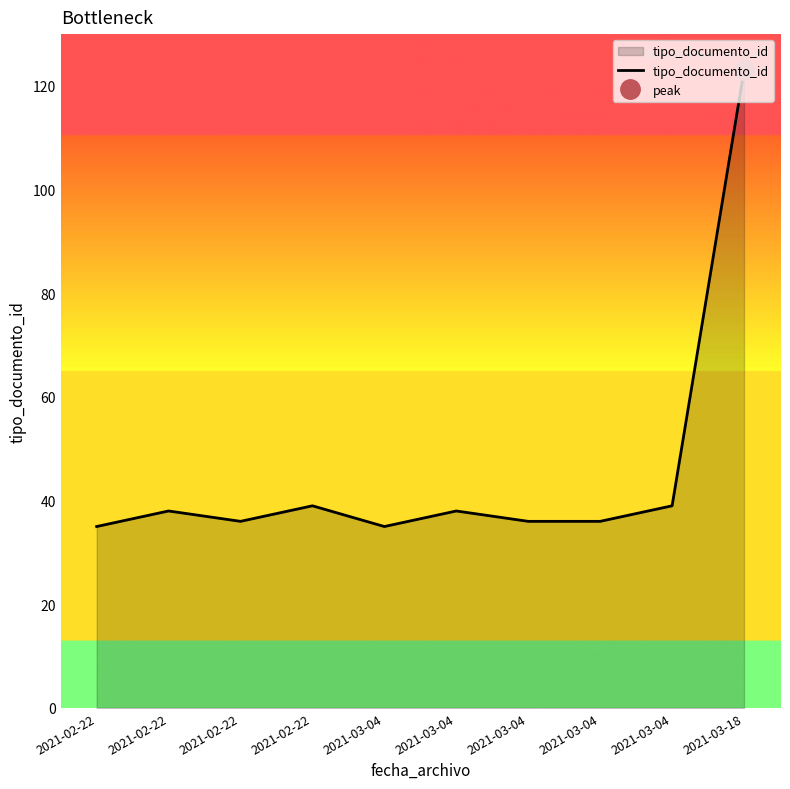

List the labels in order of value, largest first.

2021-03-18, 2021-02-22, 2021-03-04, 2021-02-22, 2021-03-04, 2021-02-22, 2021-03-04, 2021-03-04, 2021-02-22, 2021-03-04